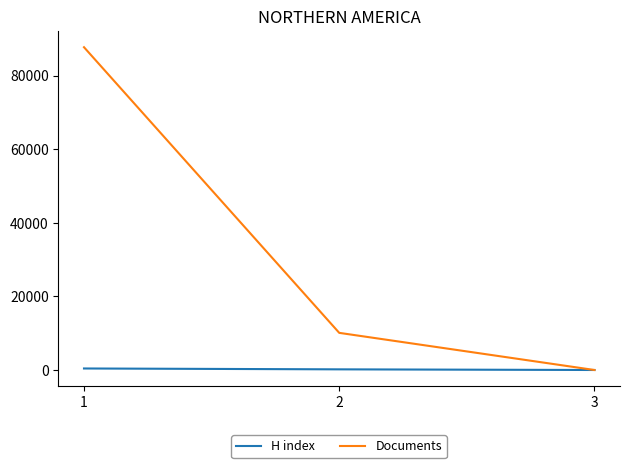

What is the maximum value shown in the chart?

87738